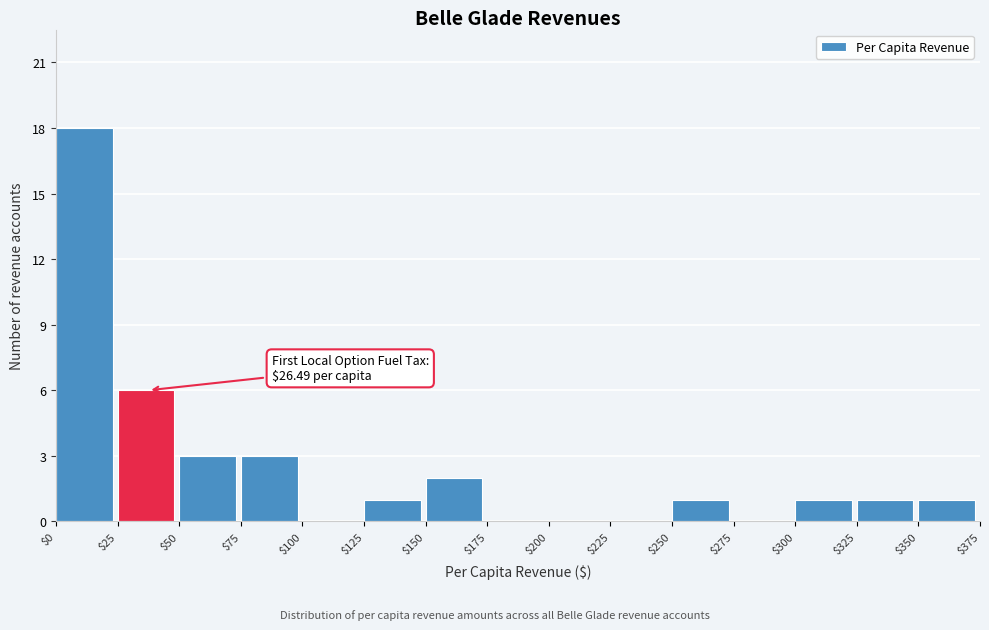

Over which range of the x-axis is the bar tallest?

$0 to $25